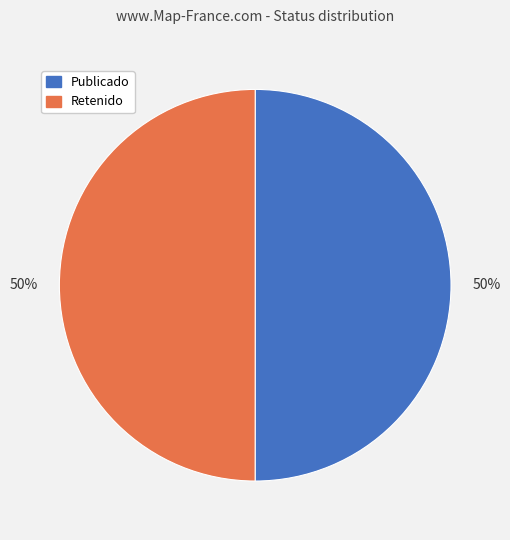

True or false: Publicado accounts for 50% of the total.

True